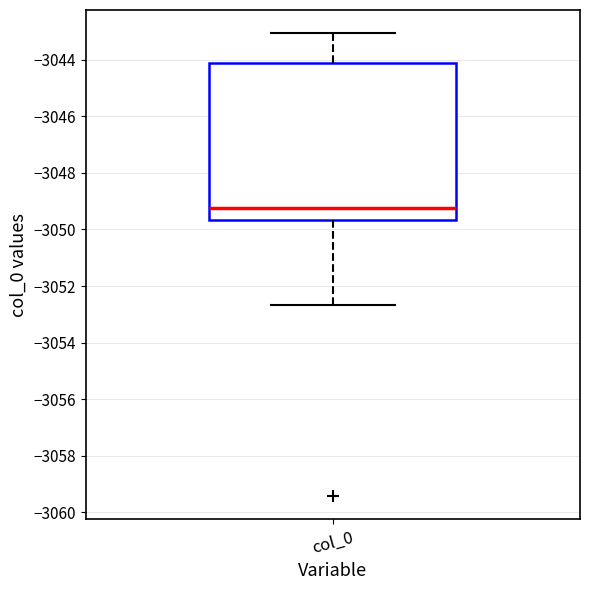

Read this box plot against the y-axis: the position of the median line, the range covered by the box, and the ends of both whiskers. The values are not printed on the chart, so give them approximately, as read against the axis.

median -3049.2, box -3049.6 to -3044.2, whiskers -3052.6 to -3043.0